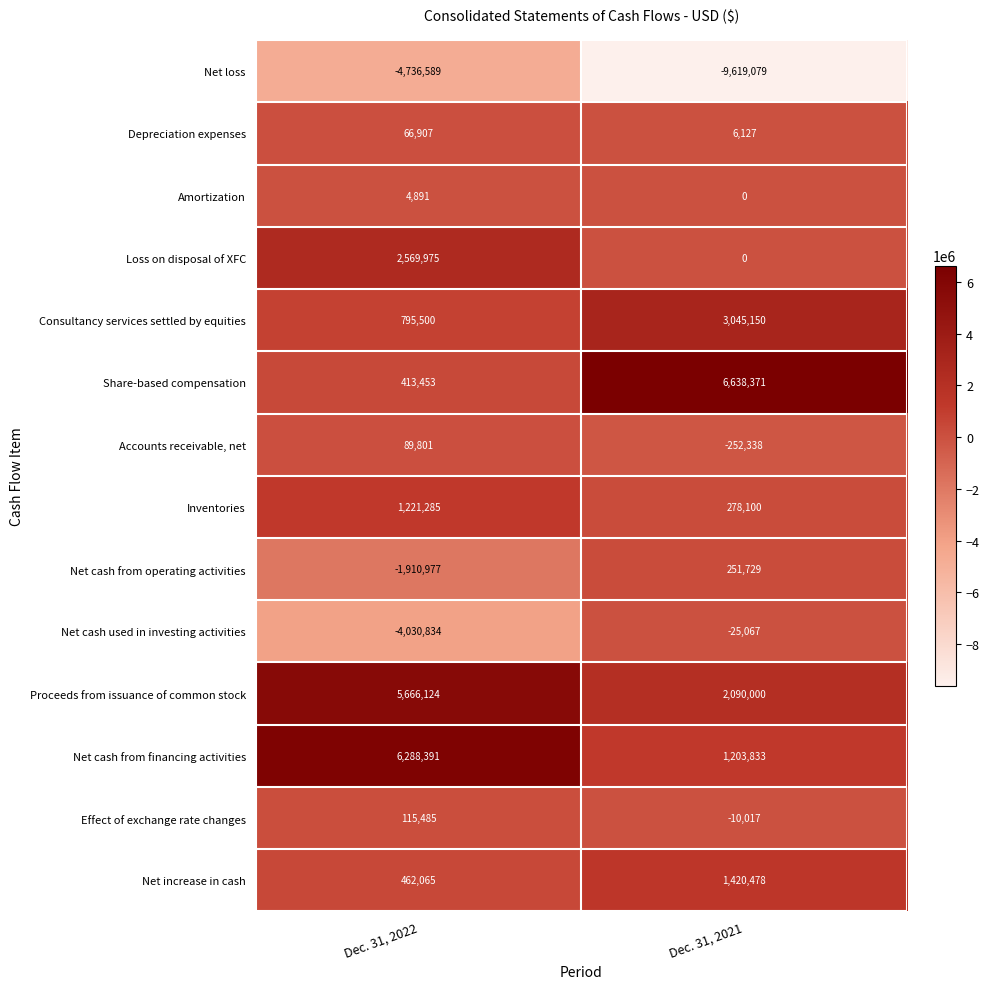

Reading left to right, list all the values displayed in this chart.

Net loss: Dec. 31, 2022=-4736589	Dec. 31, 2021=-9619079
Depreciation expenses: Dec. 31, 2022=66907	Dec. 31, 2021=6127
Amortization: Dec. 31, 2022=4891	Dec. 31, 2021=0
Loss on disposal of XFC: Dec. 31, 2022=2569975	Dec. 31, 2021=0
Consultancy services settled by equities: Dec. 31, 2022=795500	Dec. 31, 2021=3045150
Share-based compensation: Dec. 31, 2022=413453	Dec. 31, 2021=6638371
Accounts receivable, net: Dec. 31, 2022=89801	Dec. 31, 2021=-252338
Inventories: Dec. 31, 2022=1221285	Dec. 31, 2021=278100
Net cash from operating activities: Dec. 31, 2022=-1910977	Dec. 31, 2021=251729
Net cash used in investing activities: Dec. 31, 2022=-4030834	Dec. 31, 2021=-25067
Proceeds from issuance of common stock: Dec. 31, 2022=5666124	Dec. 31, 2021=2090000
Net cash from financing activities: Dec. 31, 2022=6288391	Dec. 31, 2021=1203833
Effect of exchange rate changes: Dec. 31, 2022=115485	Dec. 31, 2021=-10017
Net increase in cash: Dec. 31, 2022=462065	Dec. 31, 2021=1420478